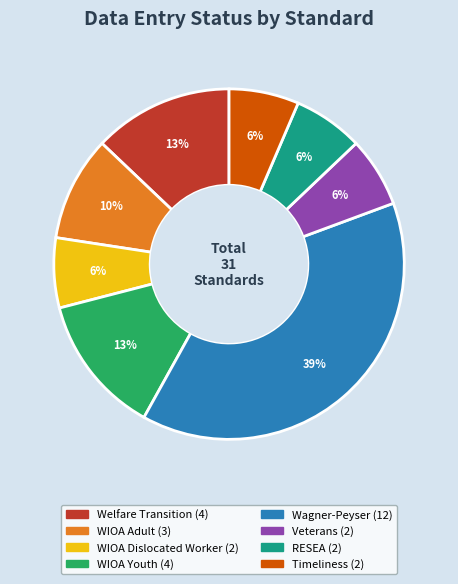

The WIOA Adult slice represents 10% of the pie. True or false?

True